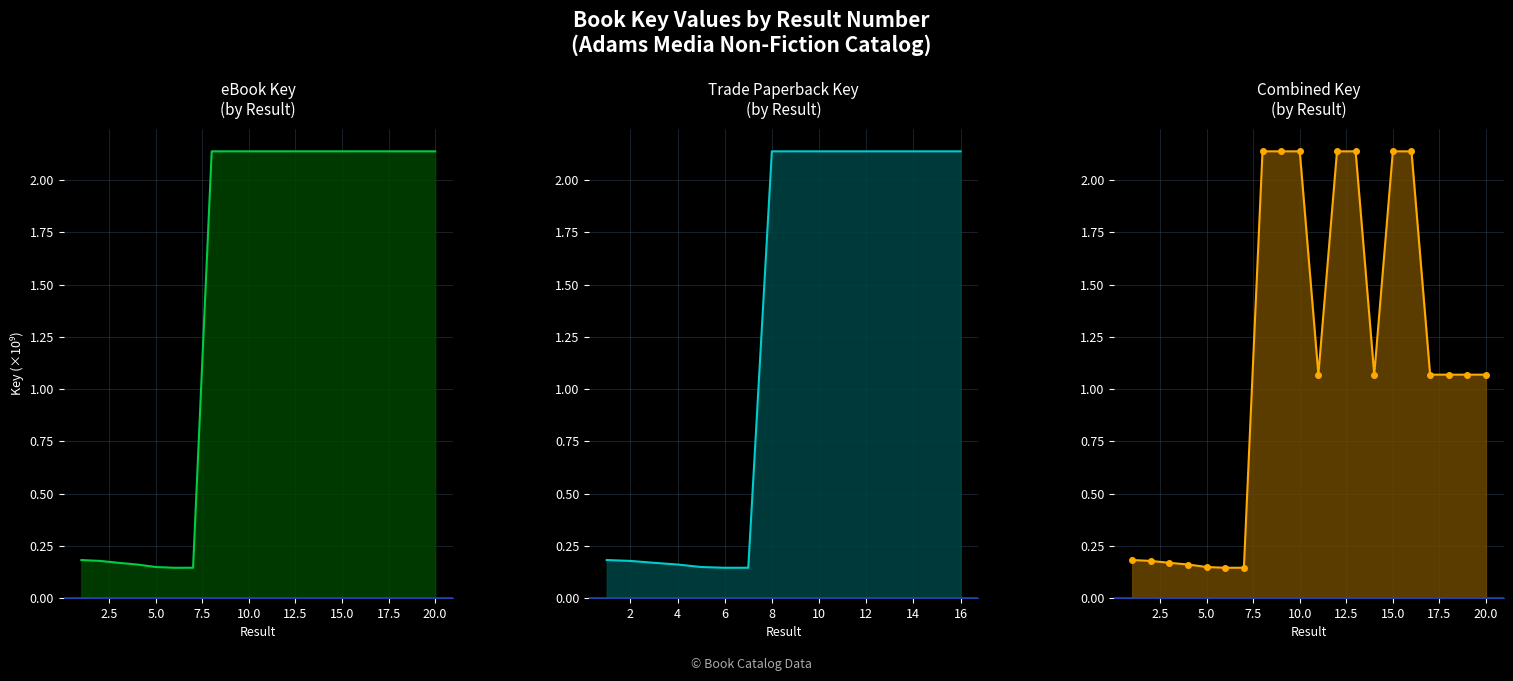

The chart shows a value of 0.3 at 1. True or false?

False